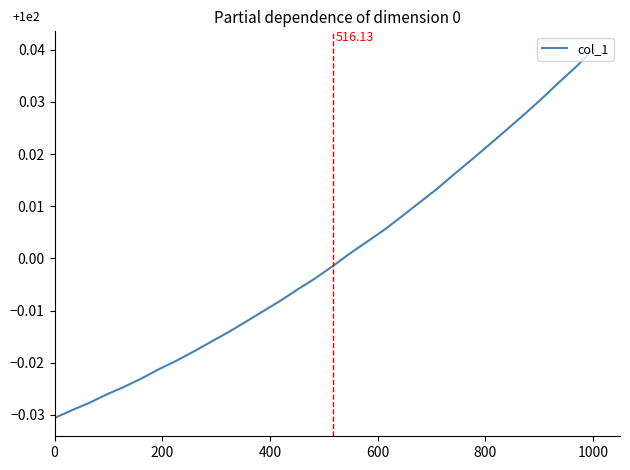

Does the chart have visible grid lines?

No